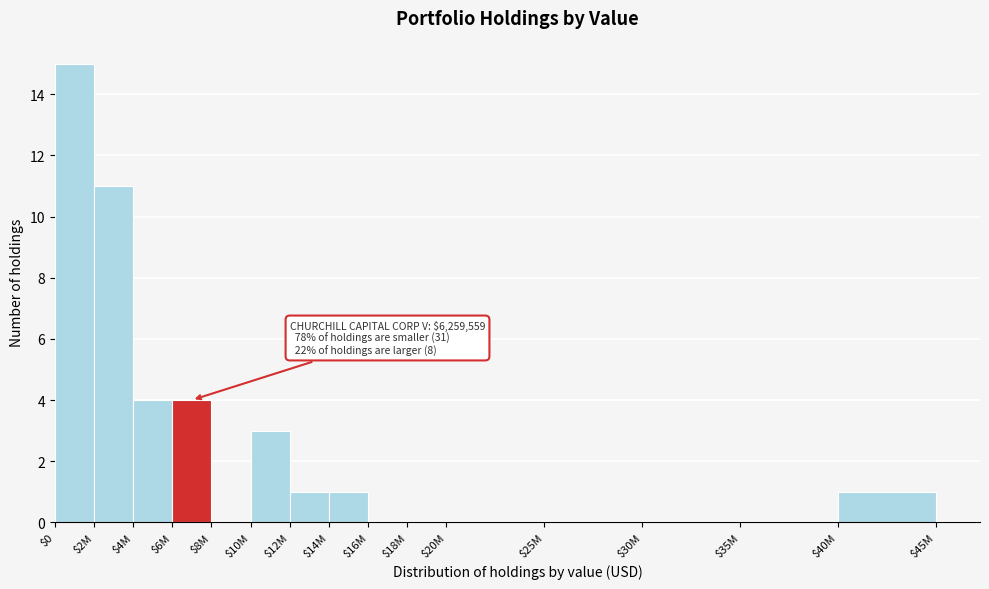

True or false: the data shows 5 at $10M.

False